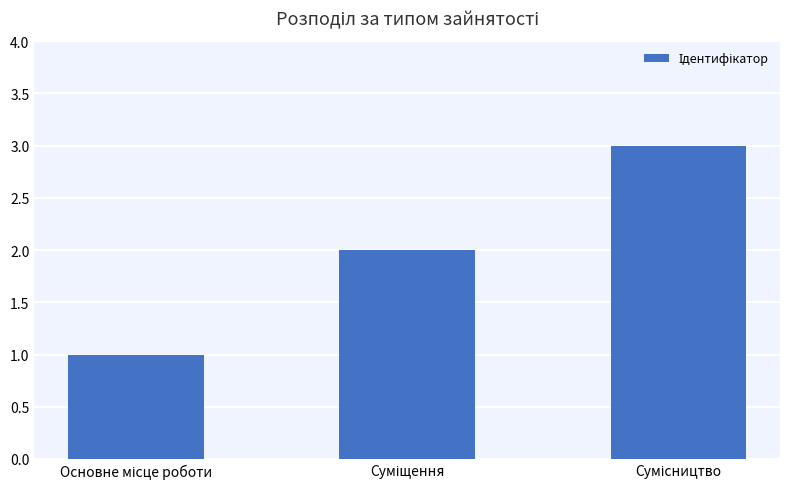

What is the sum of all values?

6